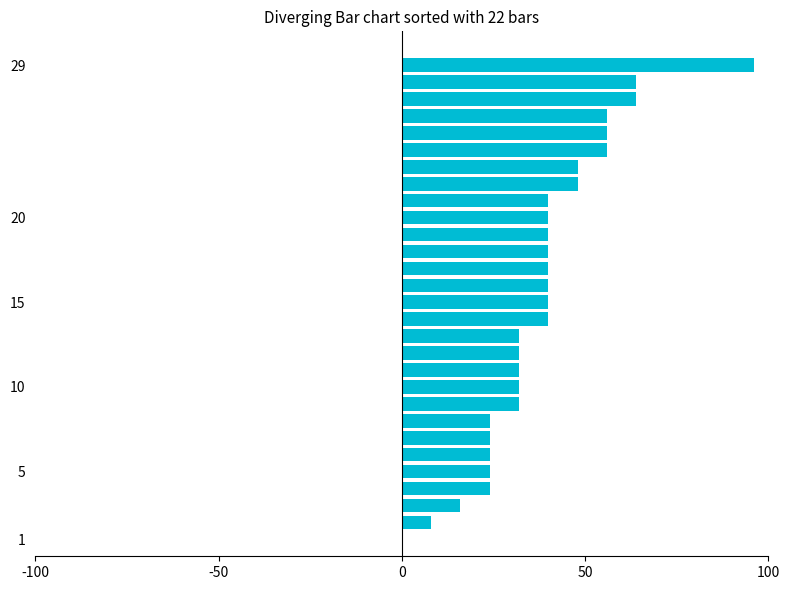

What is the sum of all values?

1112